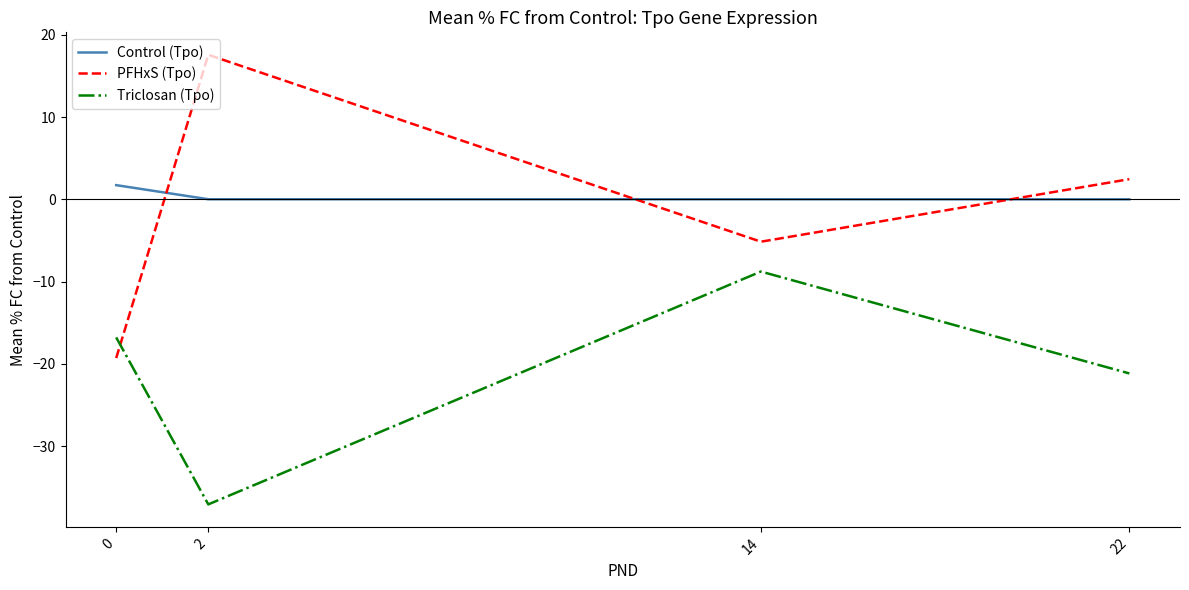

Count the number of data series in this chart.

3